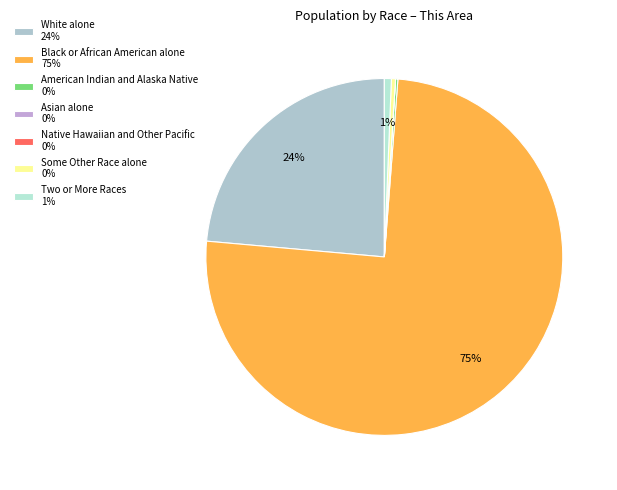

How much of the chart is everything except American Indian and Alaska Native?

99.8%